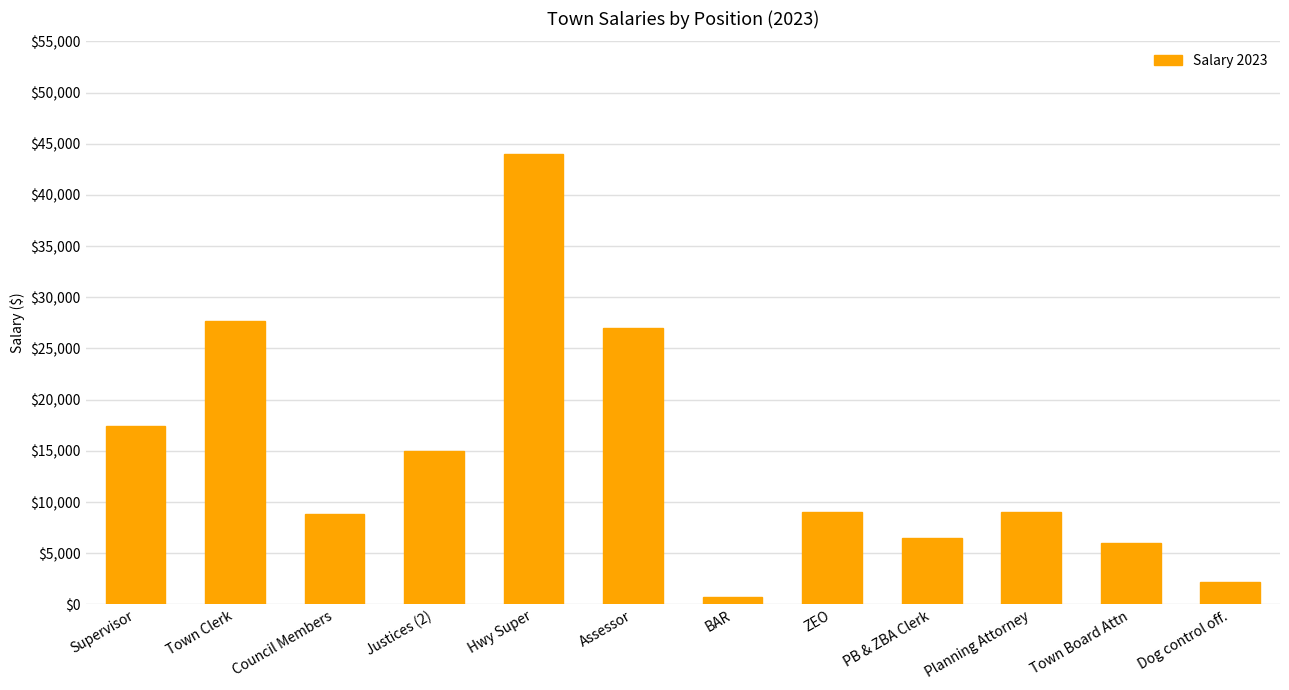

What is the change in value from Town Board Attn to Dog control off.?

-3800